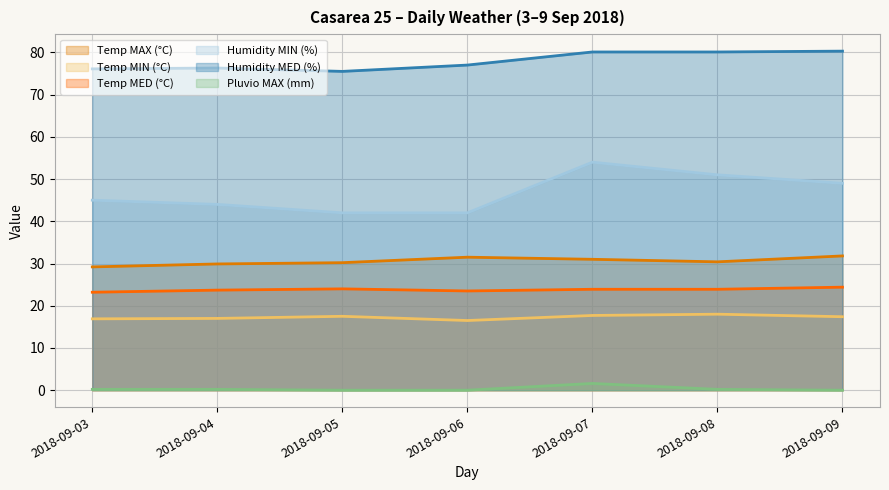

How many data points in Temp MAX (°C) are above 30?

5